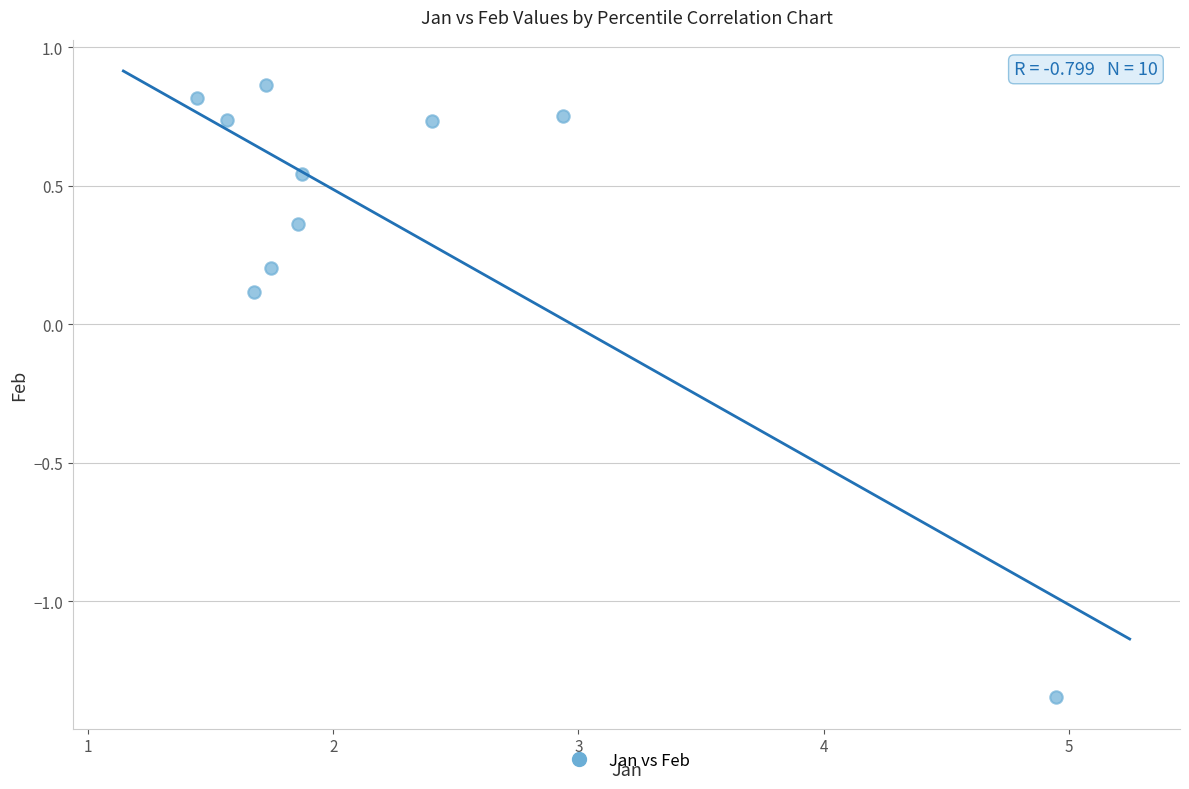

What is the range of Y values (max minus min)?

2.2